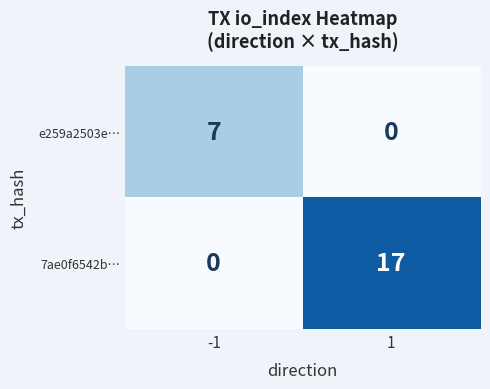

Rank the series by their maximum value, from lowest to highest.

e259a2503e…, 7ae0f6542b…